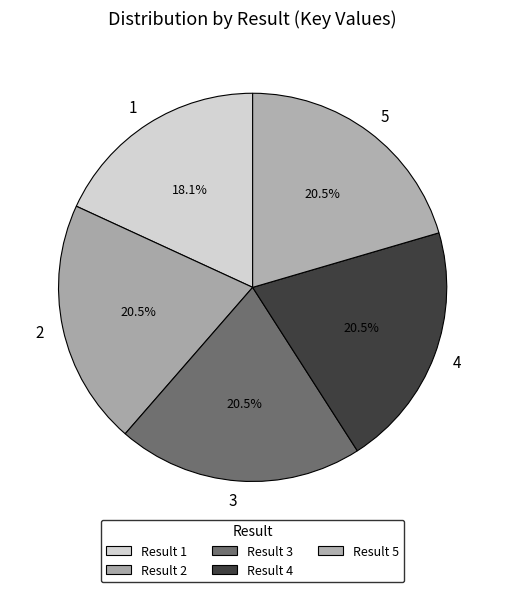

How many segments does this pie chart have?

5